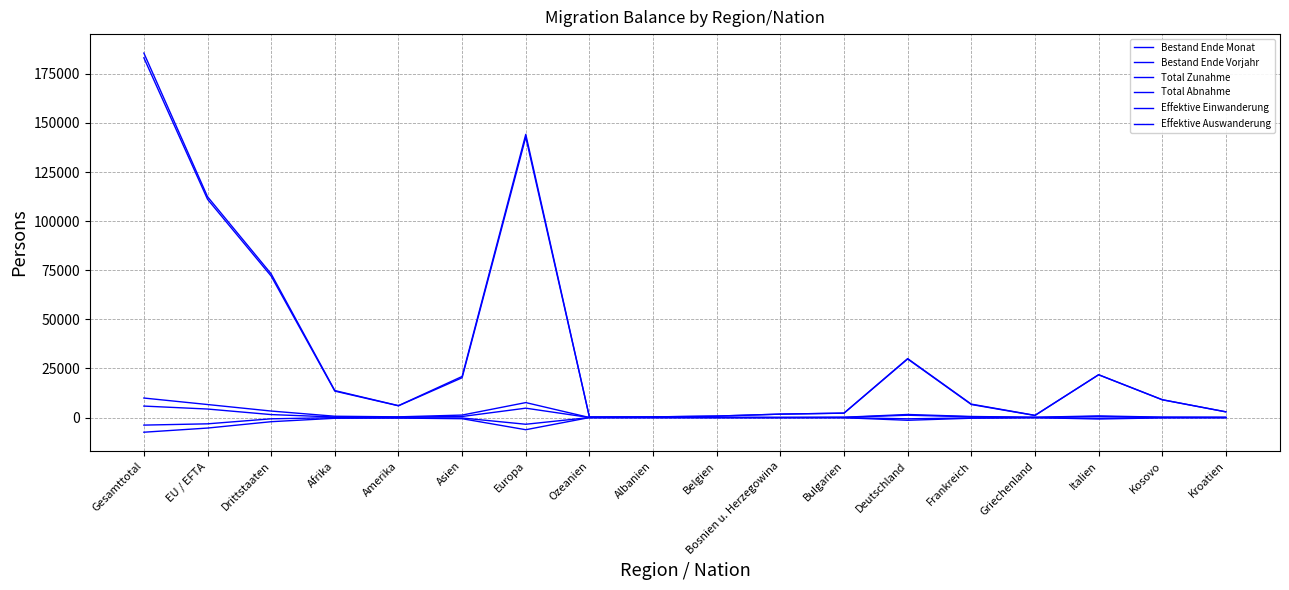

Does the chart have visible grid lines?

Yes